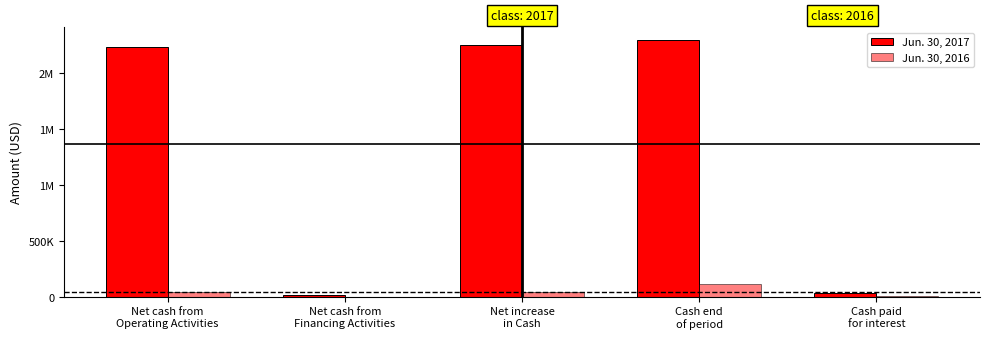

Are the bars grouped side by side (vs. stacked)?

Yes